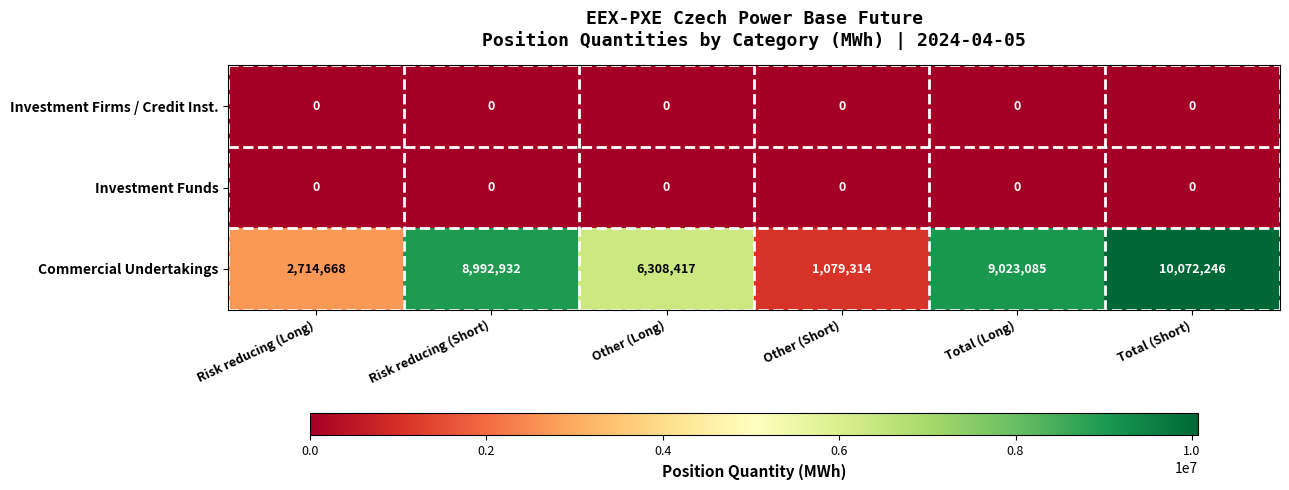

Reading left to right, extract all data points from this chart.

Investment Firms / Credit Inst.: 0	0	0	0	0	0
Investment Funds: 0	0	0	0	0	0
Commercial Undertakings: 2714668	8992932	6308417	1079314	9023085	10072246